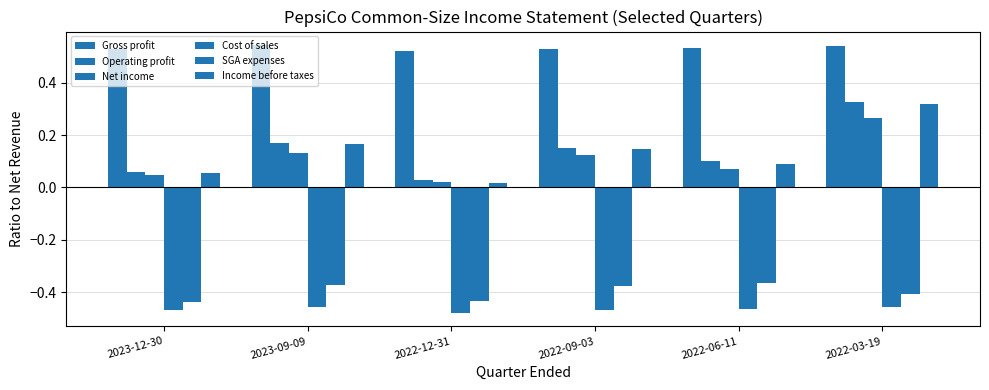

At which category does the chart reach its peak across all series?

2023-09-09